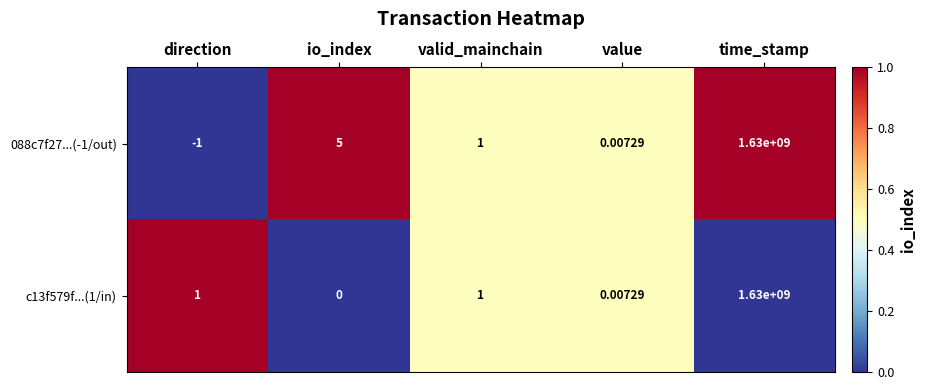

How many series are shown in this chart?

2